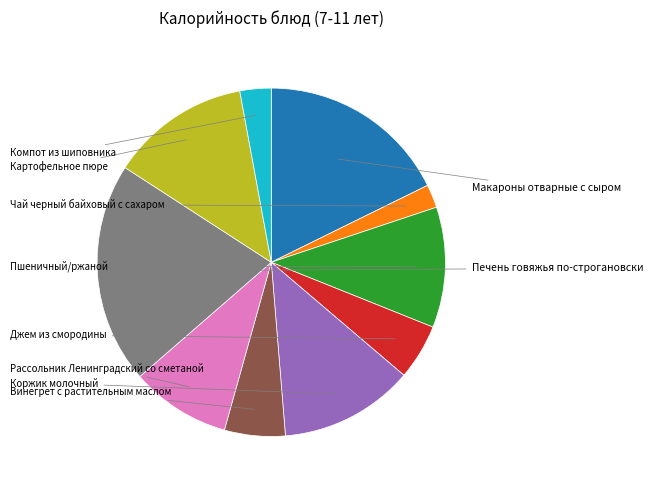

Does any single category account for the majority?

No